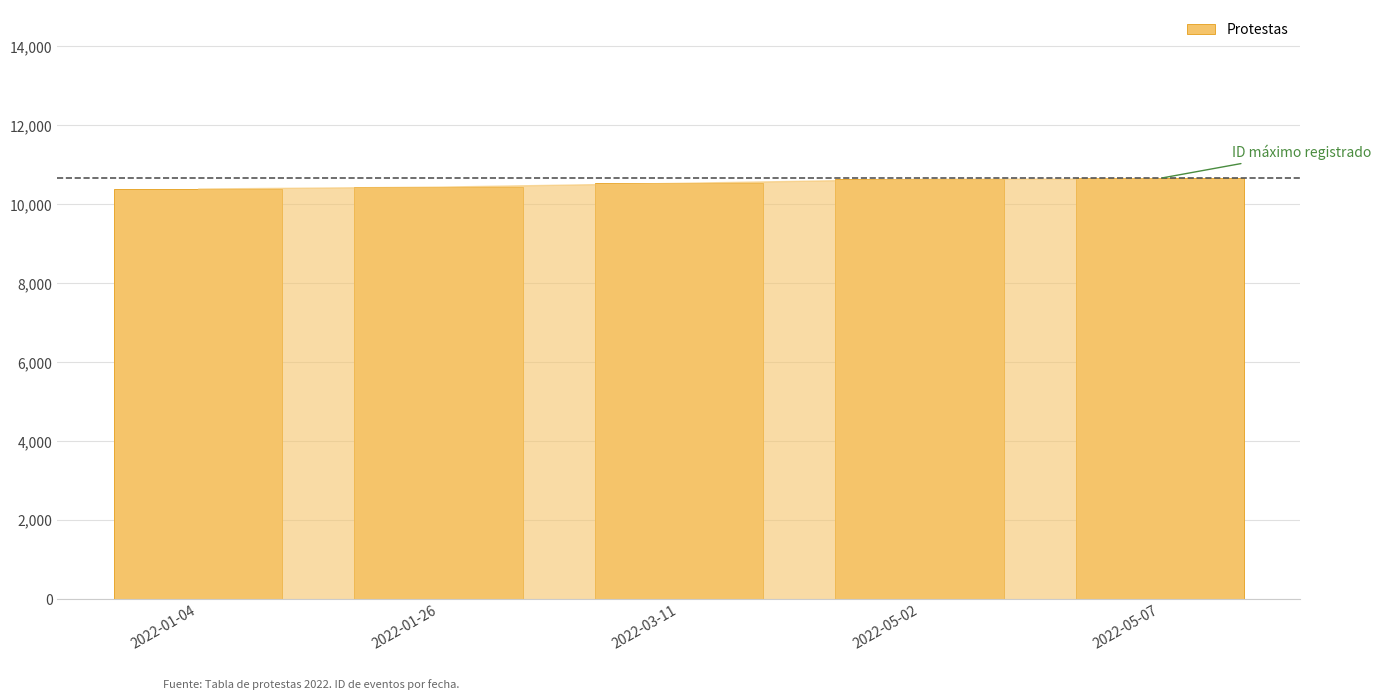

What is the difference between the second highest and second lowest values?

198